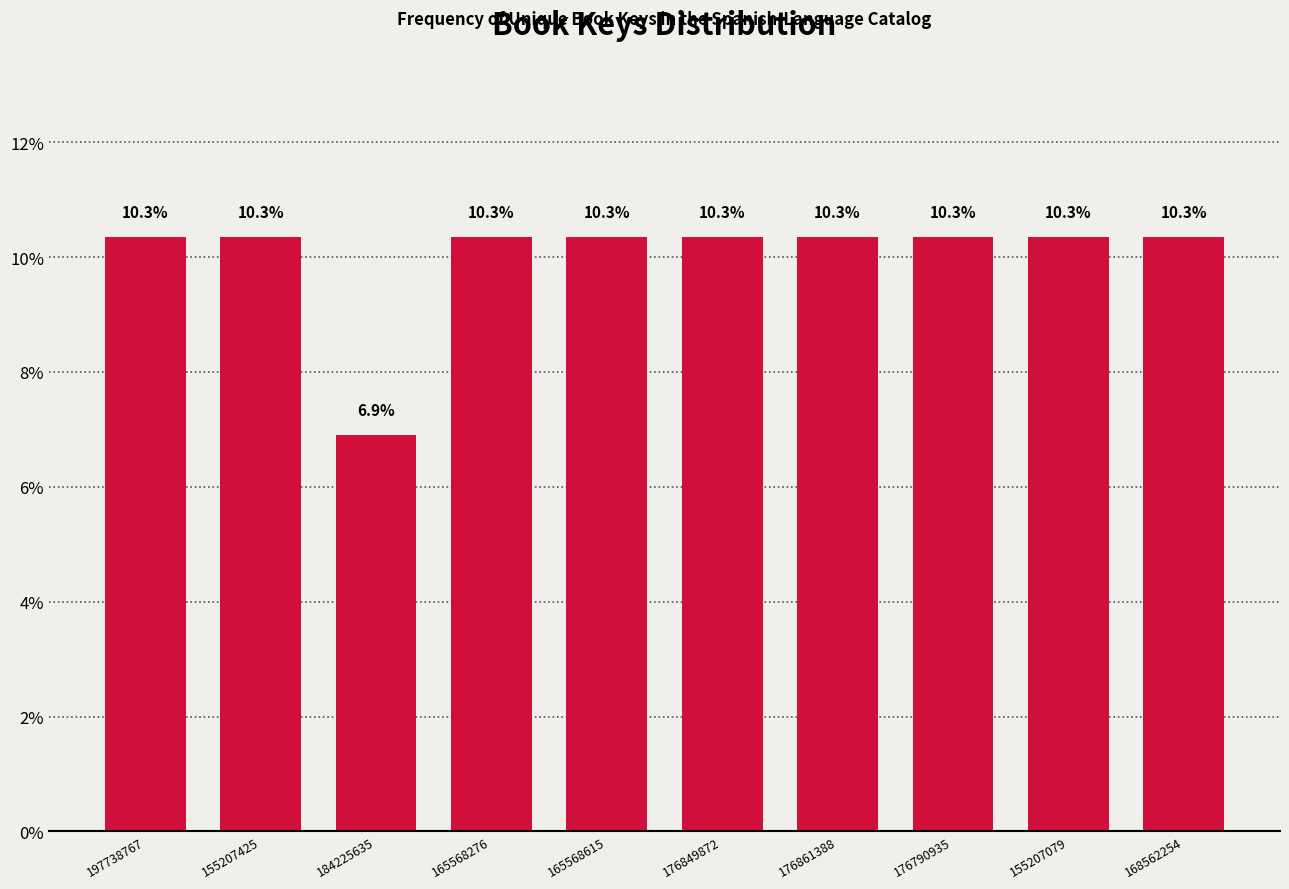

Reading right to left, list all the values displayed in this chart.

168562254=10.3	155207079=10.3	176790935=10.3	176861388=10.3	176849872=10.3	165568615=10.3	165568276=10.3	184225635=6.9	155207425=10.3	197738767=10.3